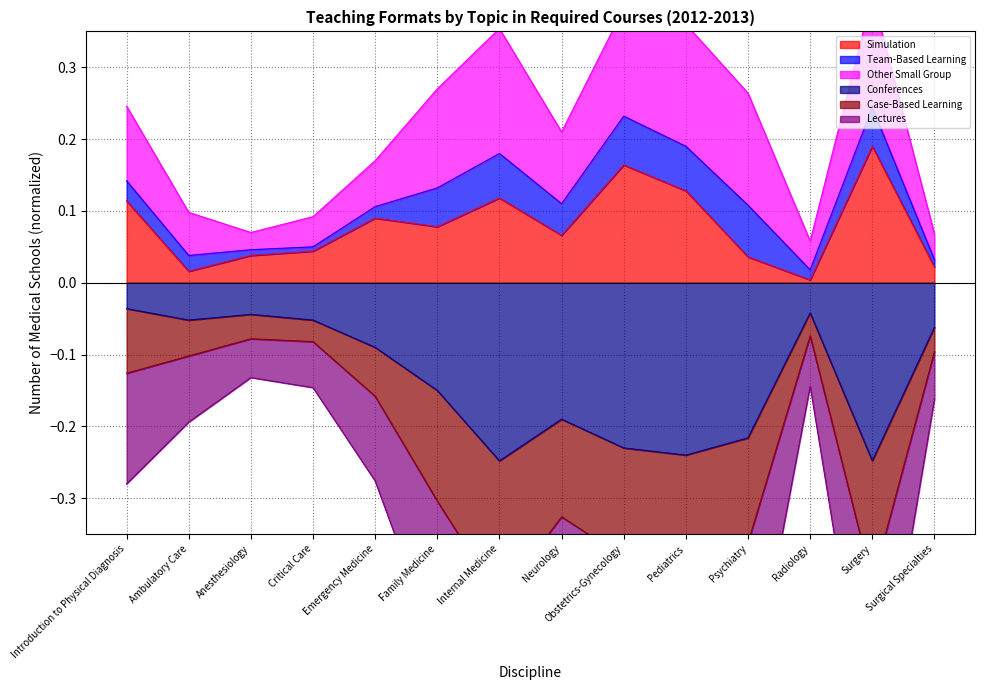

Is the value of Simulation at Internal Medicine greater than the value of Conferences at Introduction to Physical Diagnosis?

Yes